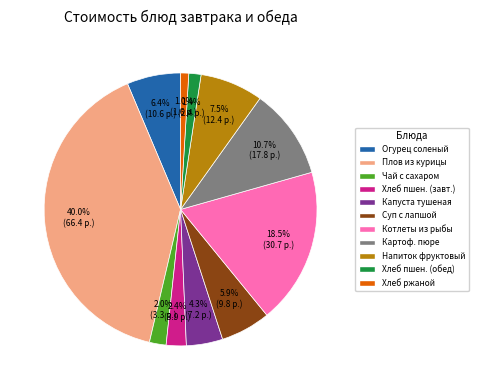

Is there any slice that represents more than half of the pie?

No